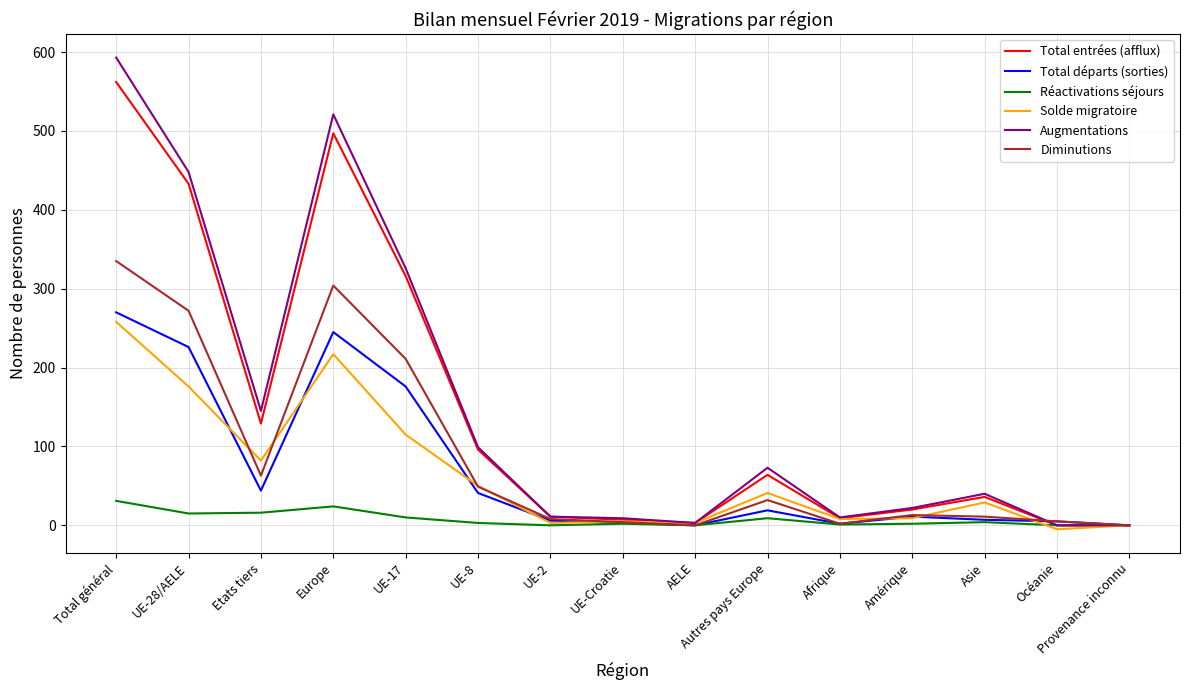

What is the average value of the Total entrées (afflux) series?

146